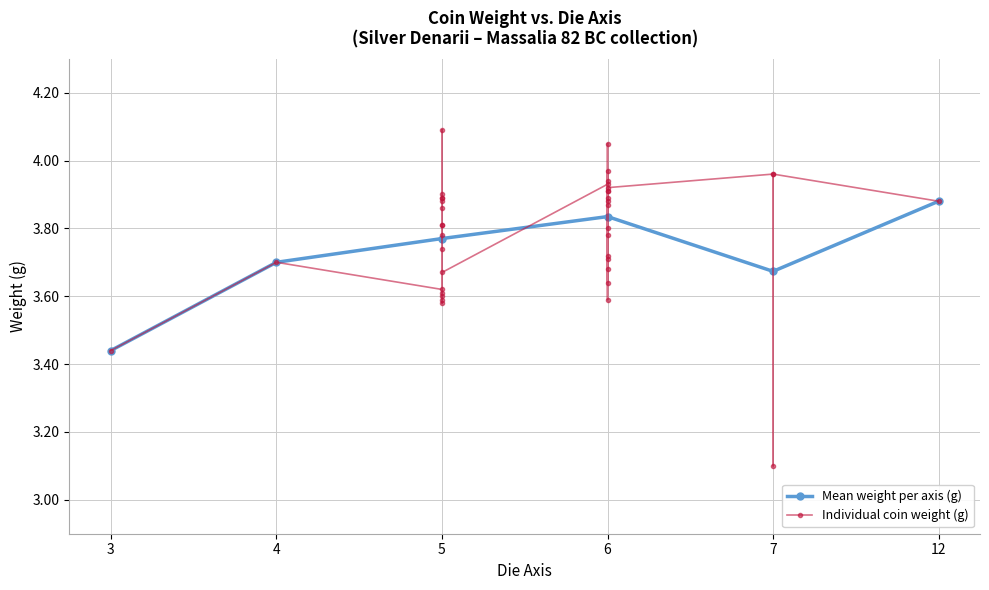

At which category does Mean weight per axis (g) reach its first local valley?

7